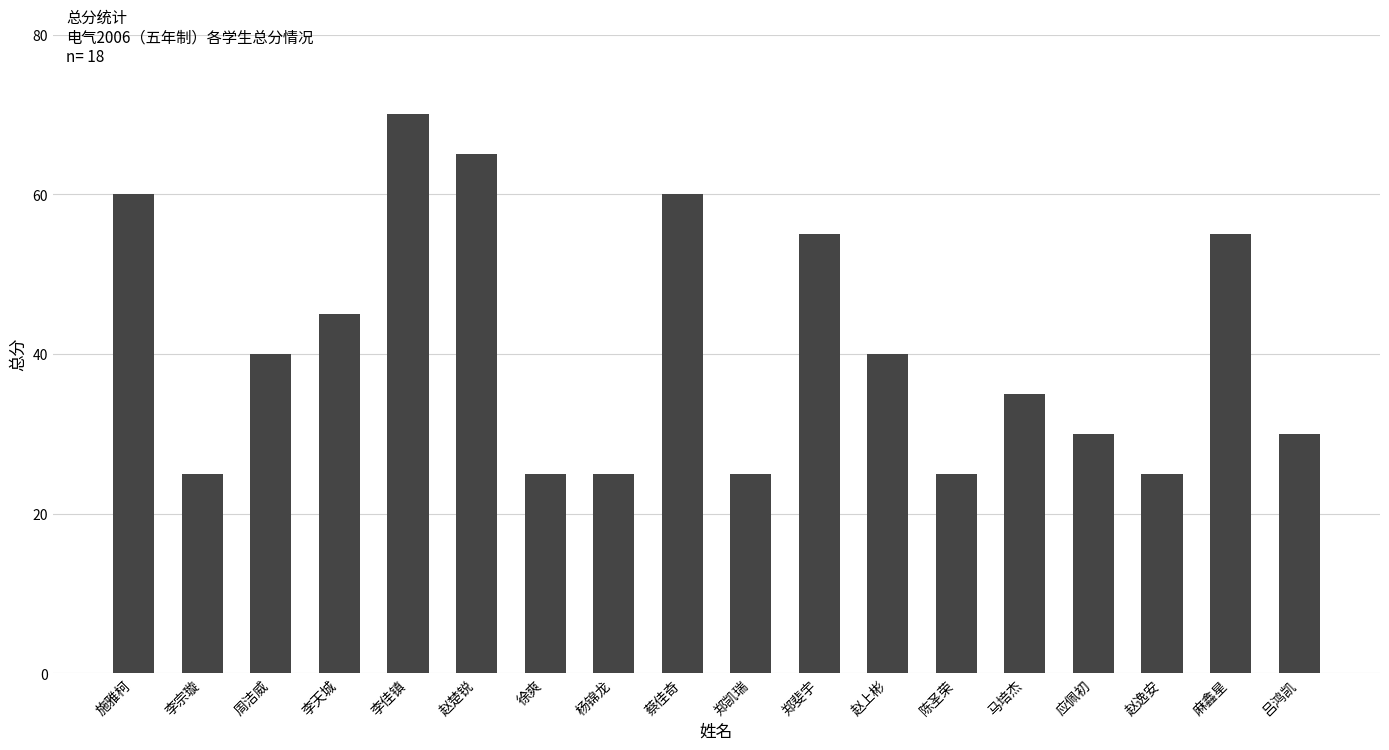

Reading left to right, what are all the values shown in this chart?

施雅柯=60	李宗璇=25	周洁威=40	李天城=45	李佳镇=70	赵楚锐=65	徐爽=25	杨锦龙=25	蔡佳奇=60	郑凯瑞=25	郑斐宇=55	赵上彬=40	陈圣荣=25	马培杰=35	应佩初=30	赵逸安=25	麻鑫星=55	吕鸿凯=30